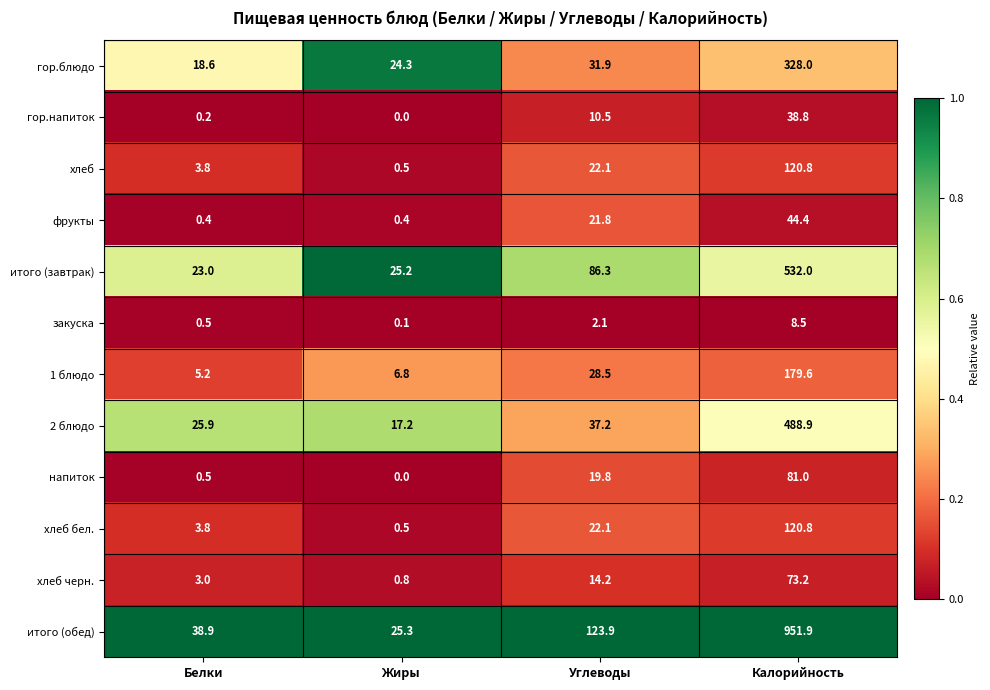

At how many categories does at least one series exceed 0?

4